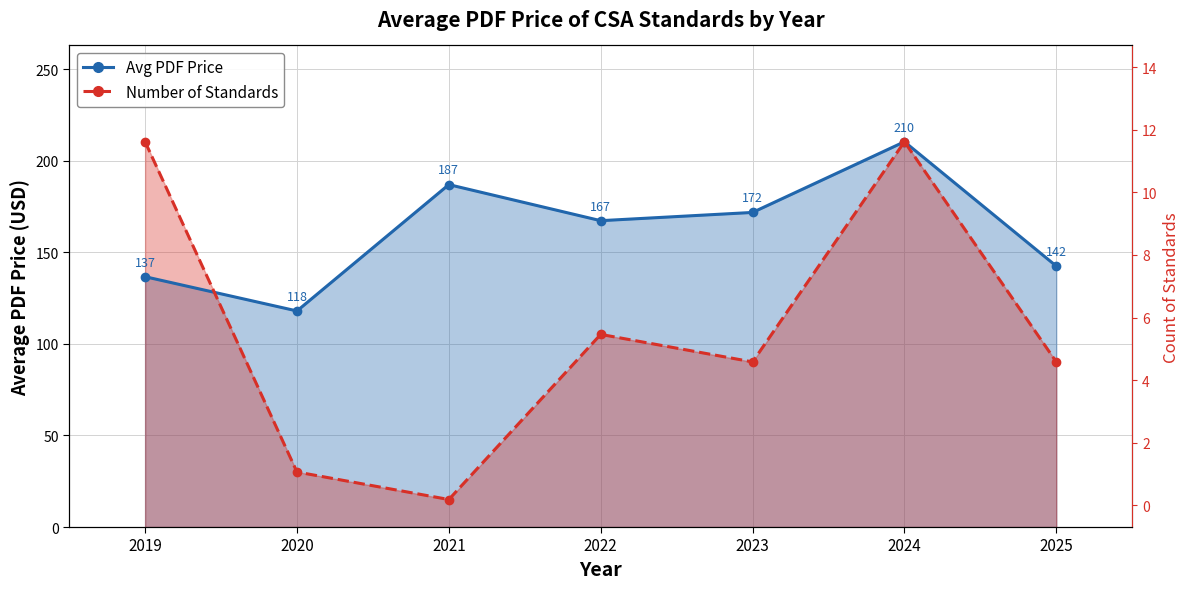

In Avg PDF Price, how many points are higher than both neighbors (excluding endpoints)?

2